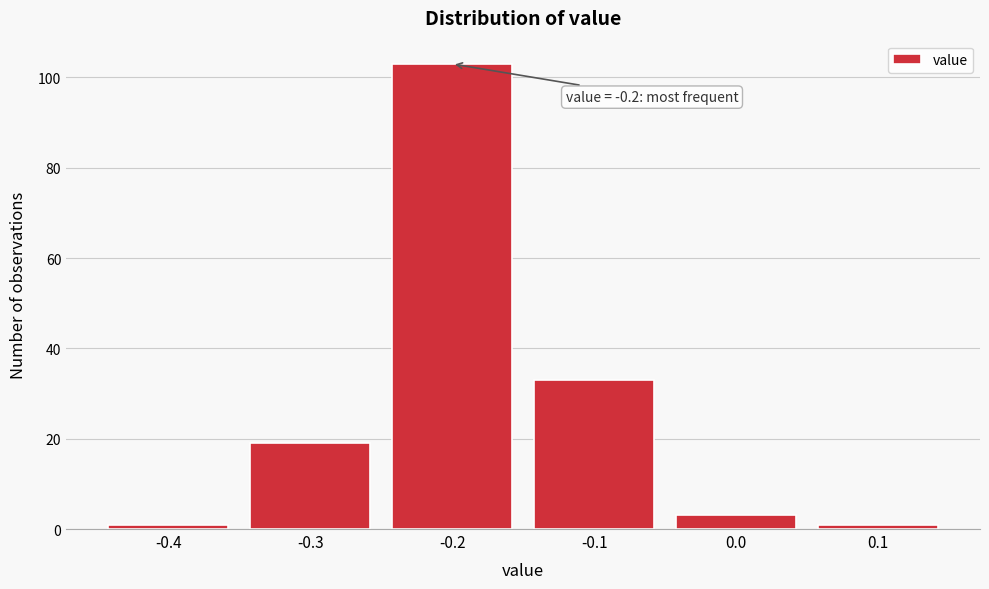

Over which range of the x-axis is the bar tallest?

-0.25 to -0.15